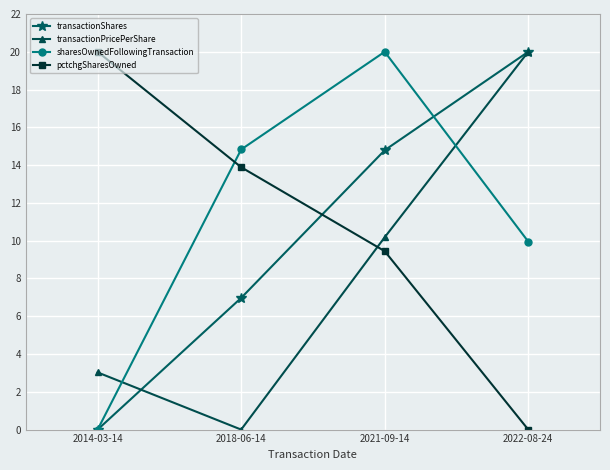

After their last crossing, which series has the higher values: pctchgSharesOwned or transactionShares?

transactionShares